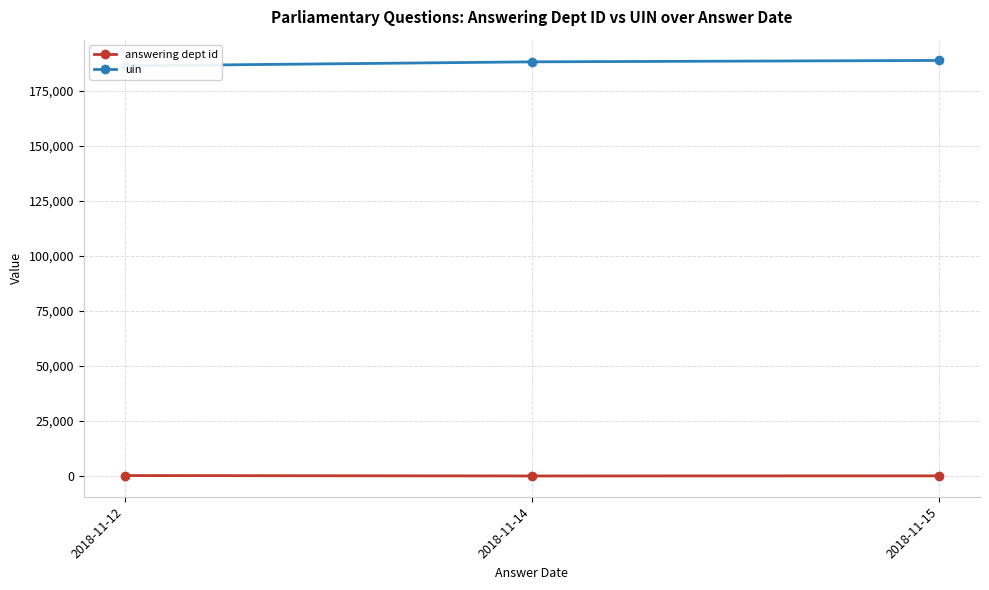

Reading right to left, extract all data points from this chart.

answering dept id: 2018-11-15=60	2018-11-14=10	2018-11-12=201
uin: 2018-11-15=188903	2018-11-14=188267	2018-11-12=186447